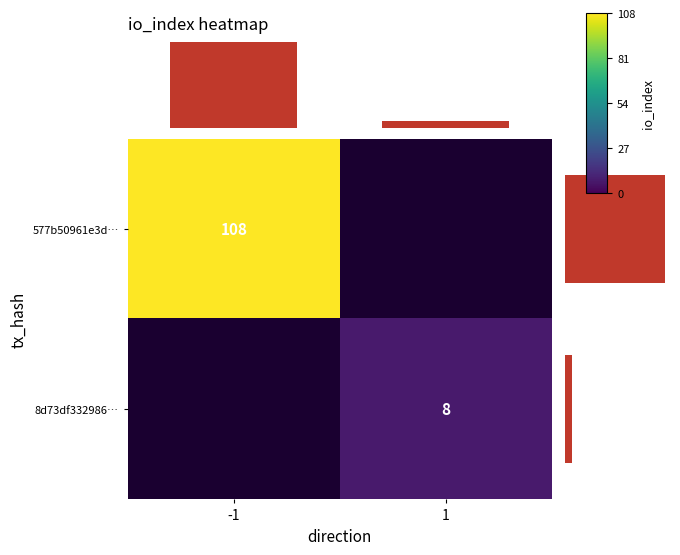

Is it true that 8d73df332986… equals 8 at 1?

True